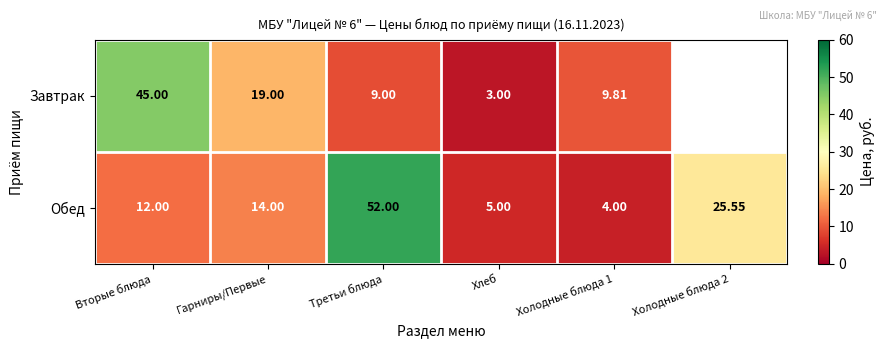

What is the sum of the Обед values at Третьи блюда and Вторые блюда?

64.0